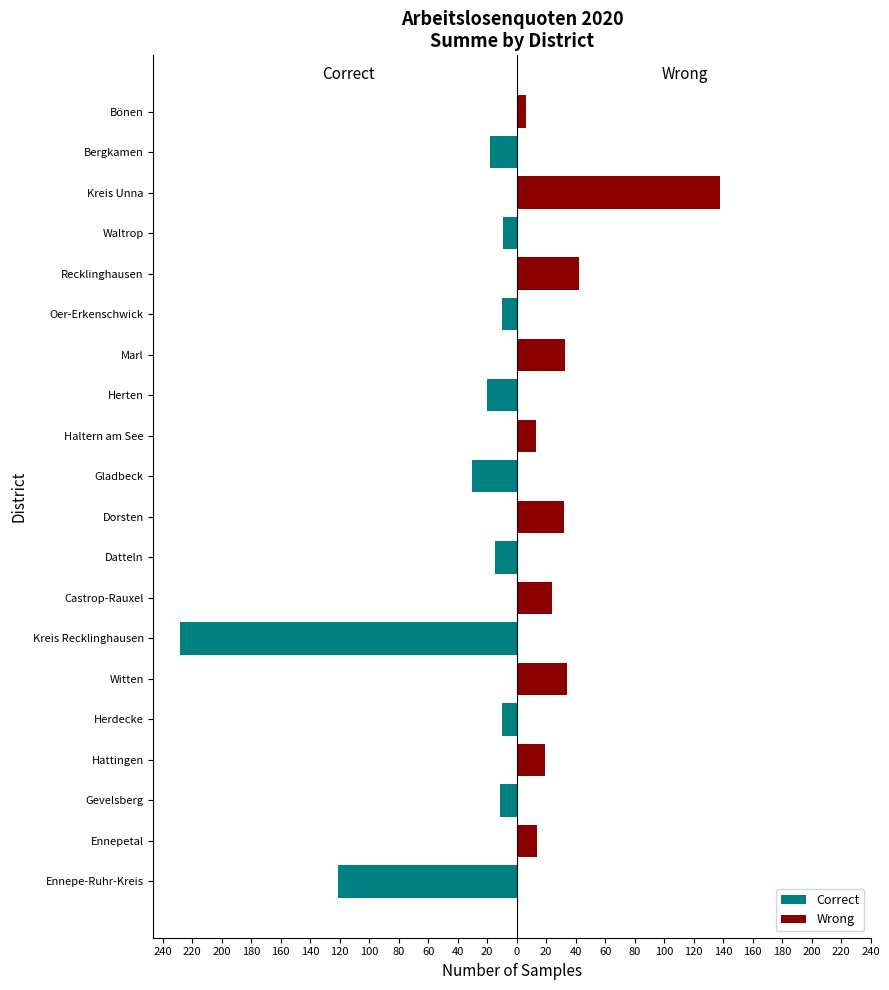

Is it true that Wrong equals 0 at Herten?

True